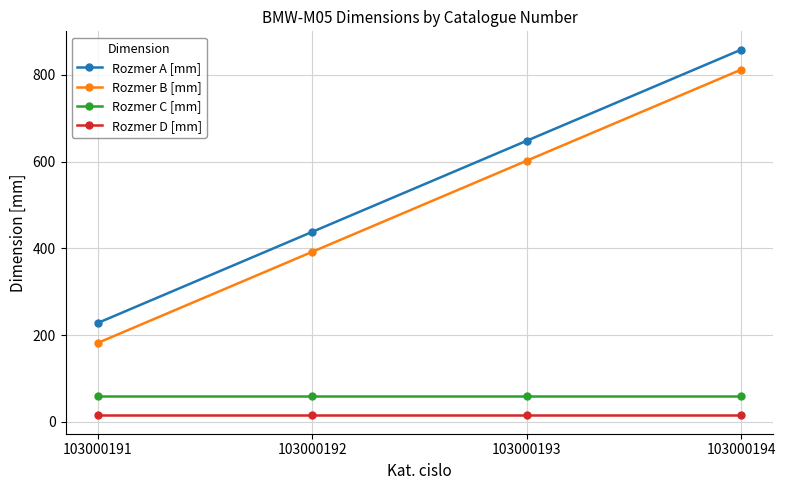

Which series has the largest total across all categories?

Rozmer A [mm]